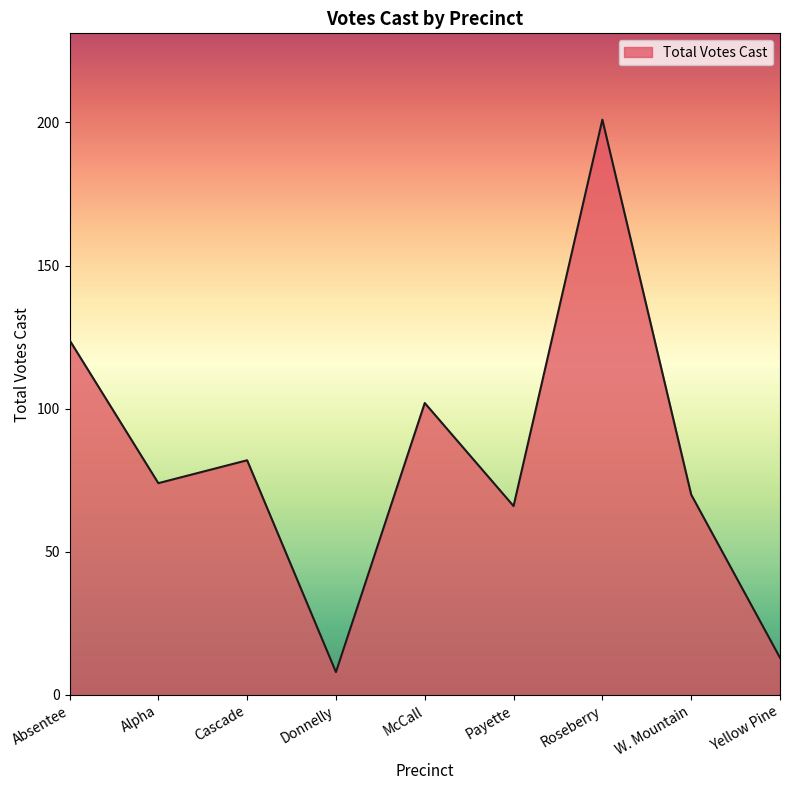

Reading right to left, extract all data points from this chart.

Yellow Pine=13	W. Mountain=70	Roseberry=201	Payette=66	McCall=102	Donnelly=8	Cascade=82	Alpha=74	Absentee=124